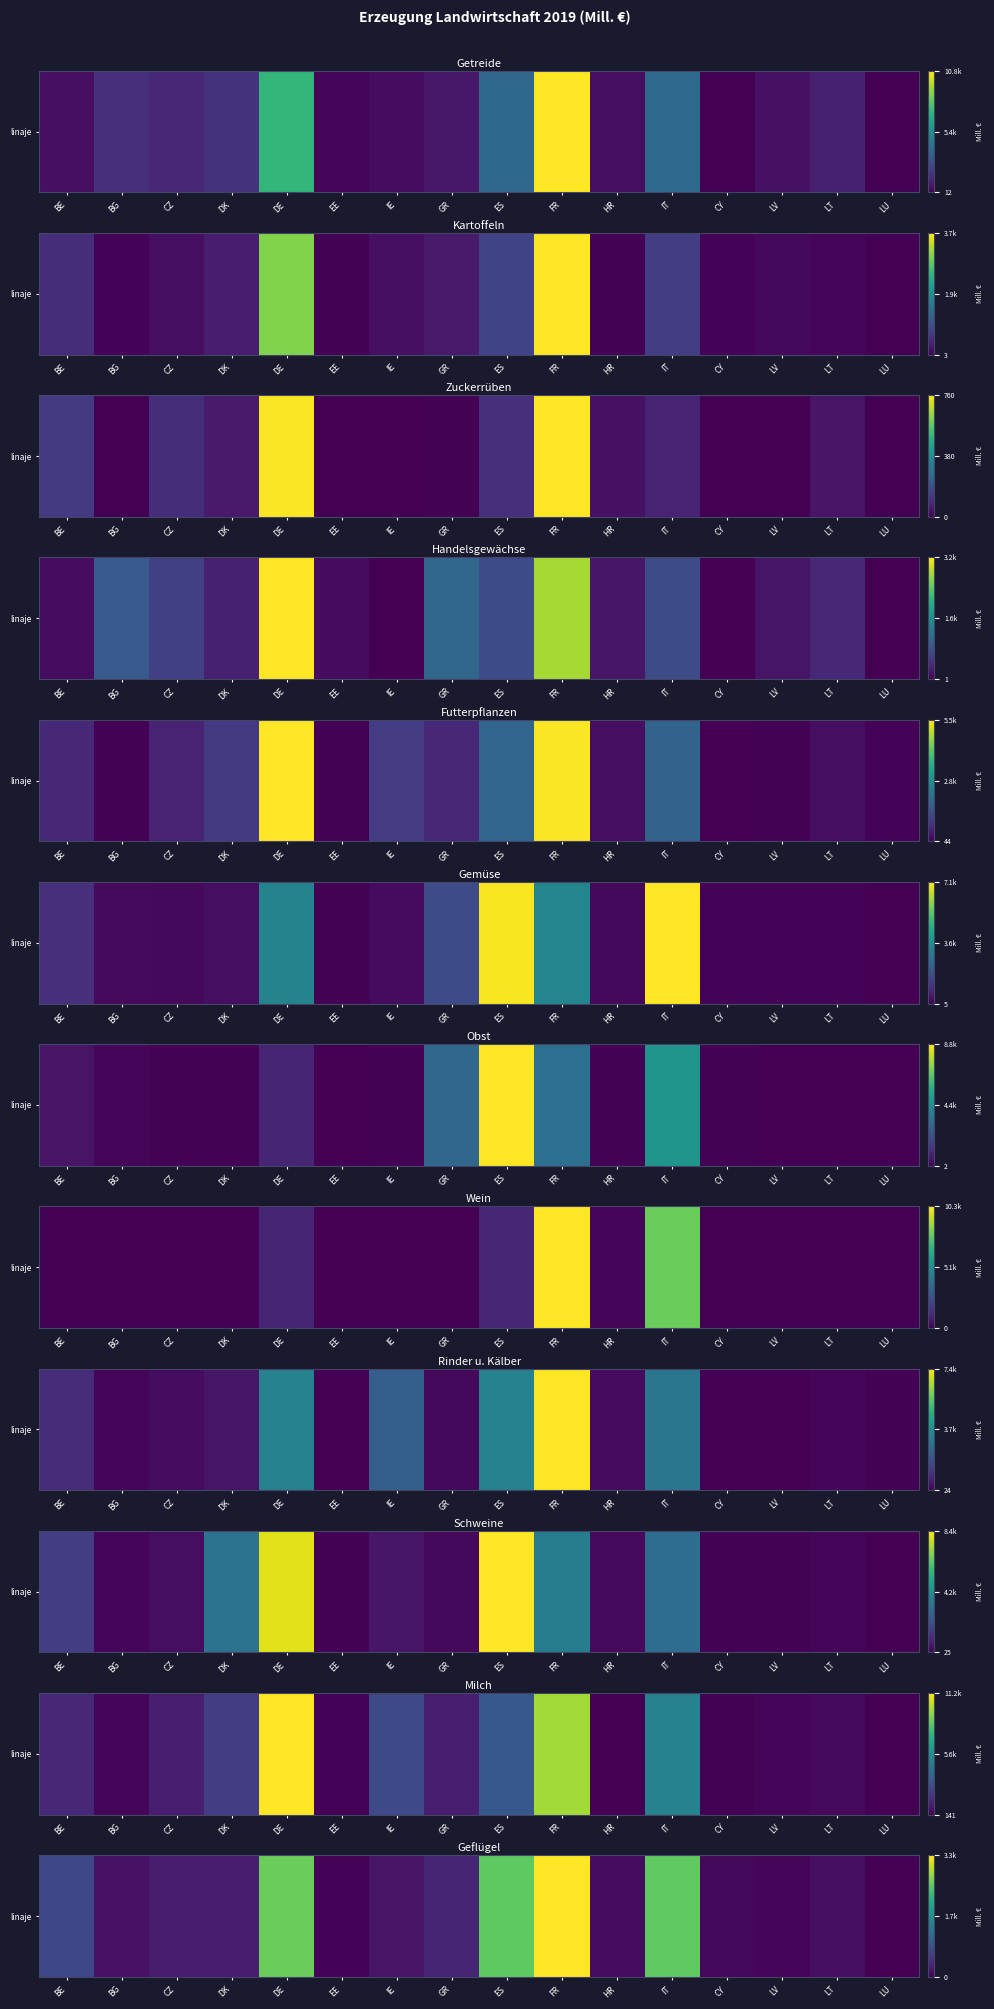

The chart shows a value of 0.1 at LU. True or false?

False